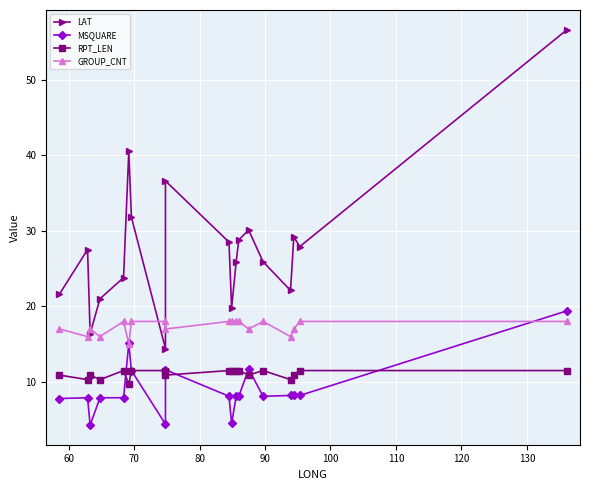

Count the number of categories in the chart.

19